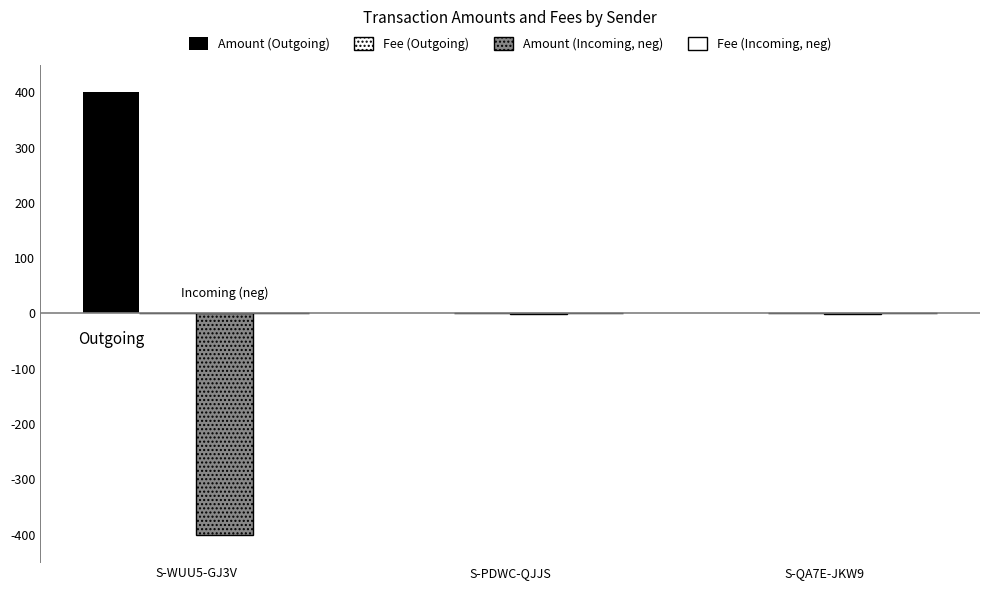

At which category does the chart reach its minimum across all series?

S-WUU5-GJ3V